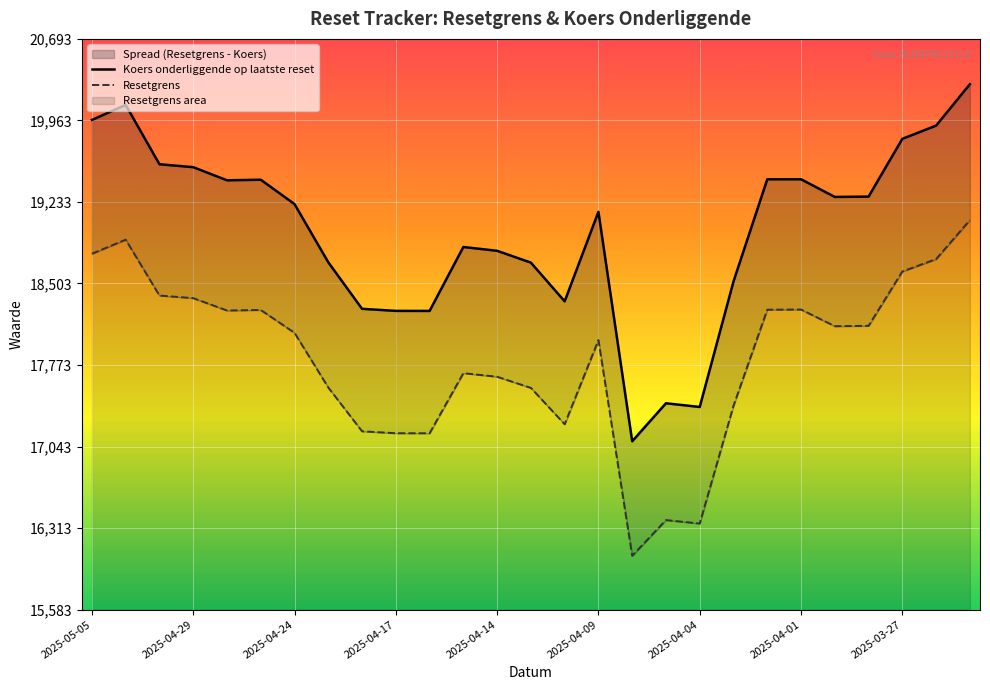

Is this an area chart (filled region under the line)?

No